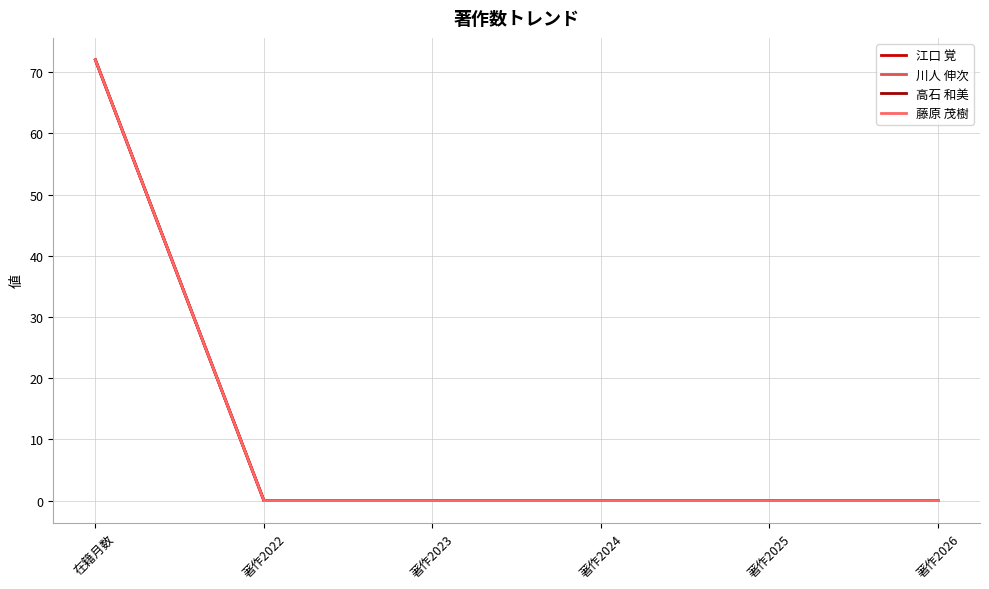

Does the chart display data point markers on the line(s)?

No